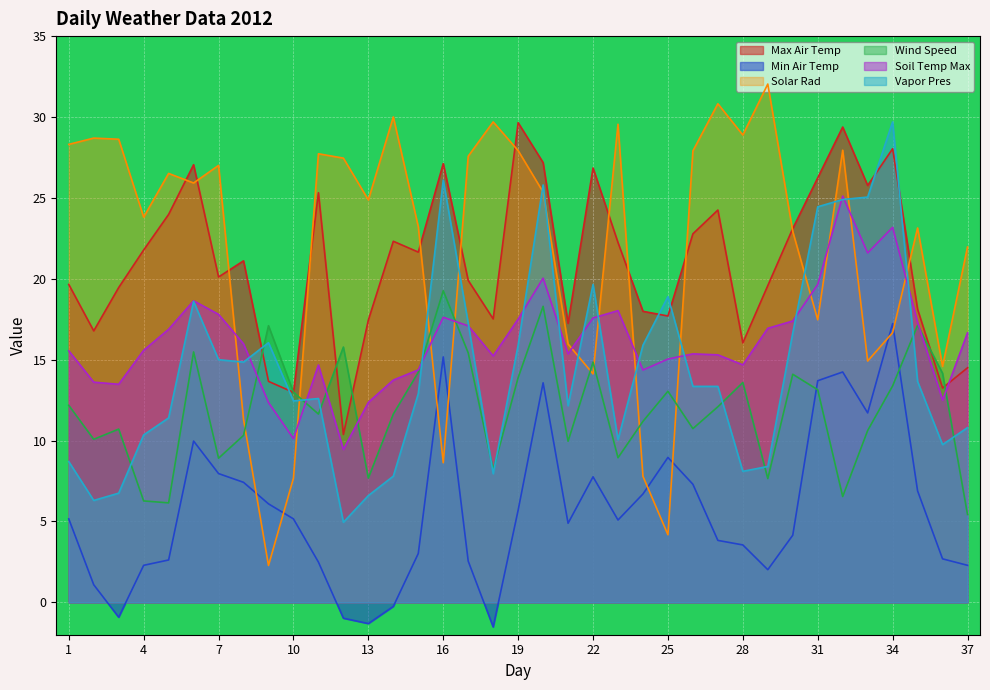

Rank the series by their maximum value, from lowest to highest.

Min Air Temp, Wind Speed, Soil Temp Max, Max Air Temp, Vapor Pres, Solar Rad